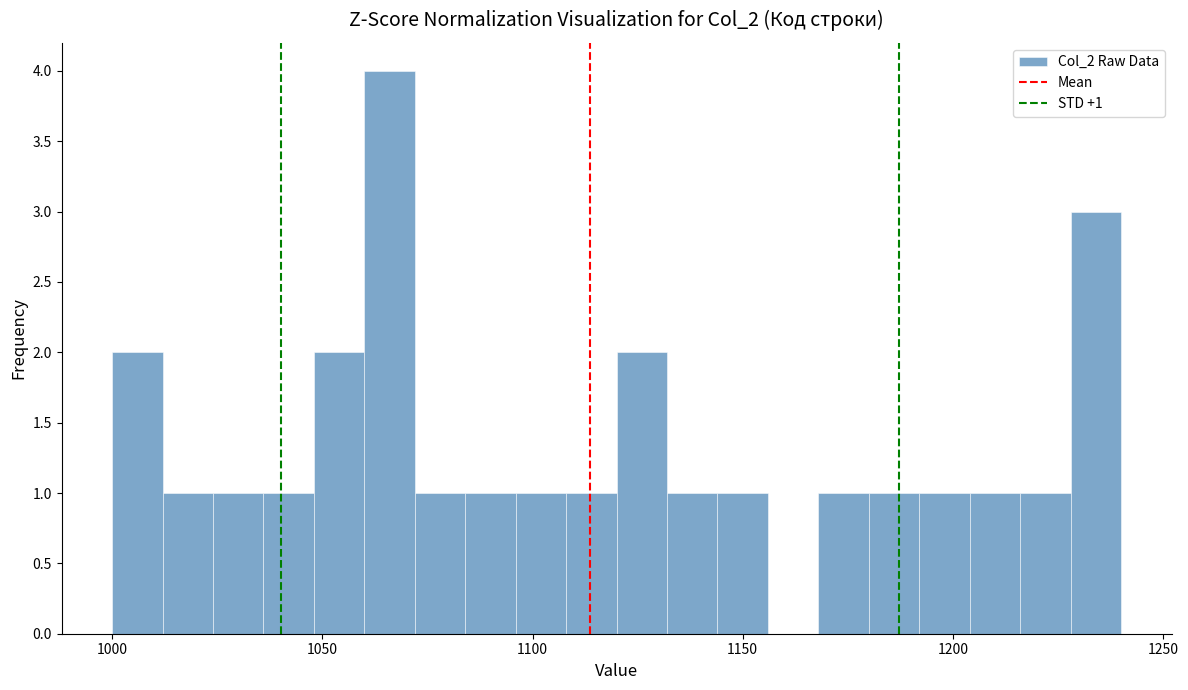

Around what value on the x-axis is the tallest bar? Give the approximate position of its centre, as read against the axis.

1065